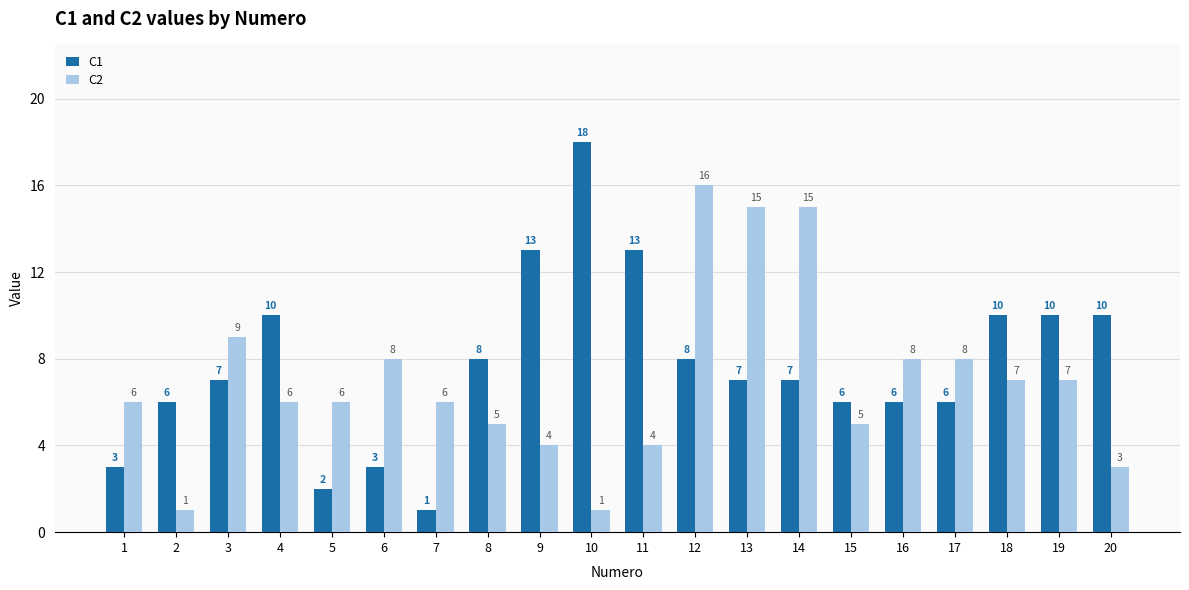

Rank the series by their maximum value, from lowest to highest.

C2, C1